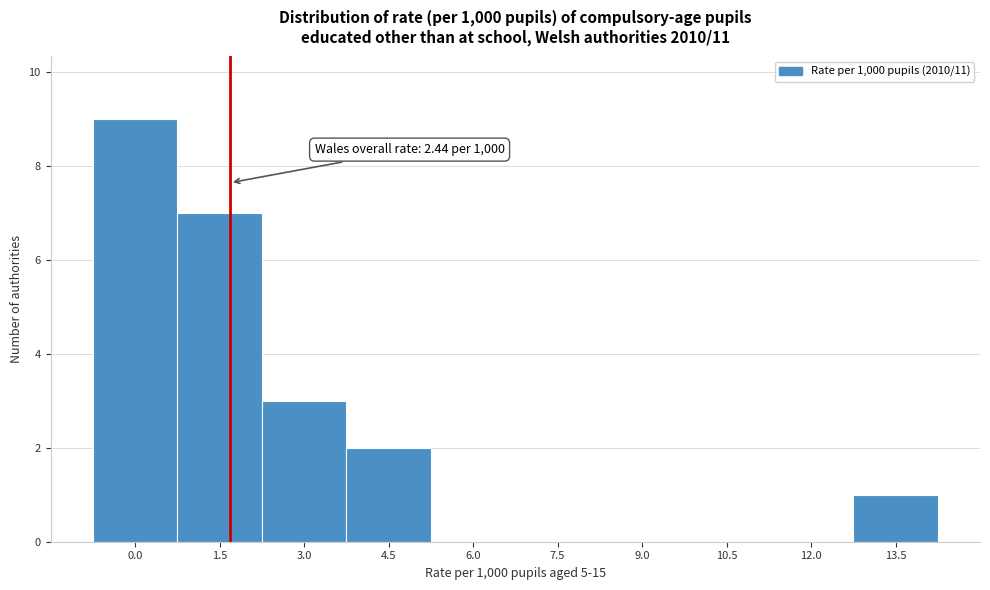

Reading left to right, transcribe all the data shown in this chart.

0.0=9	1.5=7	3.0=3	4.5=2	6.0=0	7.5=0	9.0=0	10.5=0	12.0=0	13.5=1